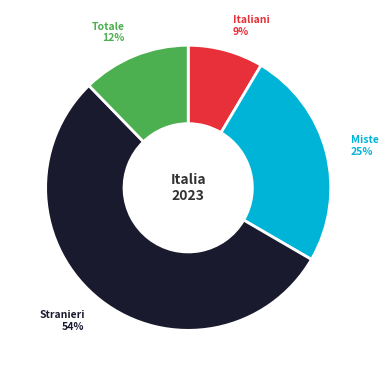

Does any single category account for the majority?

Yes